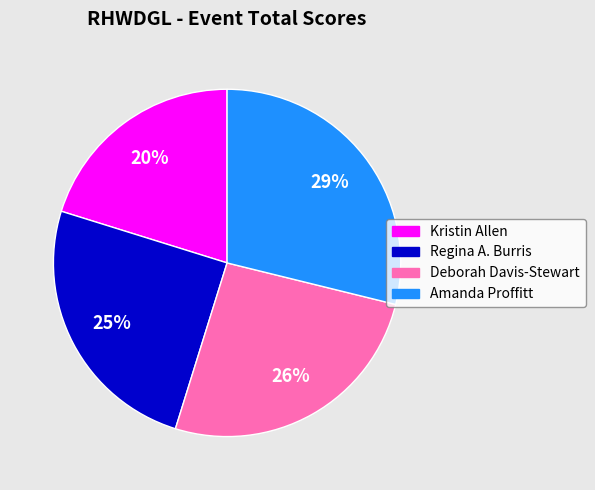

What is the ratio of the value at Kristin Allen to the value at Amanda Proffitt?

0.7